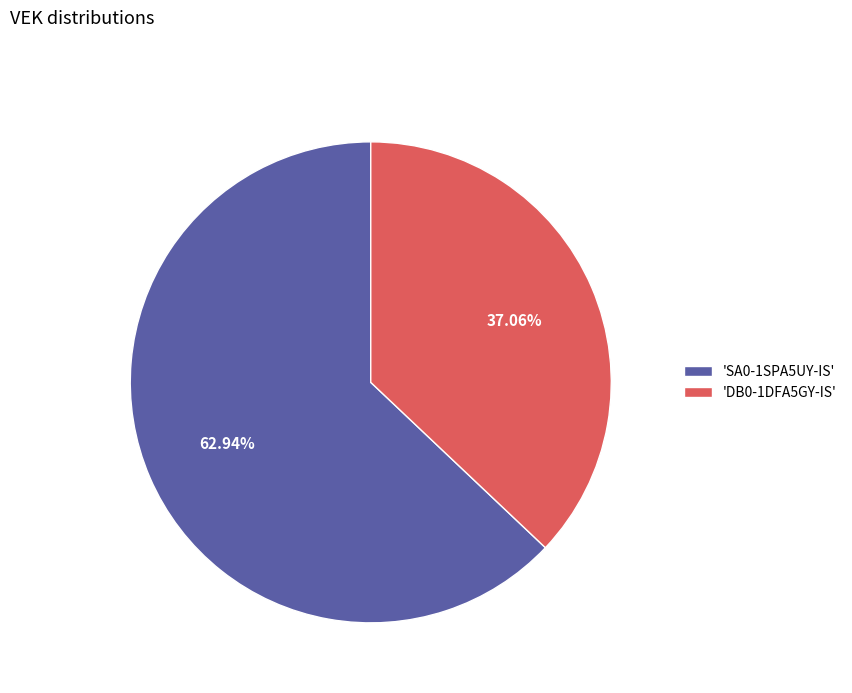

Does 'SA0-1SPA5UY-IS' represent more than half of the total?

Yes